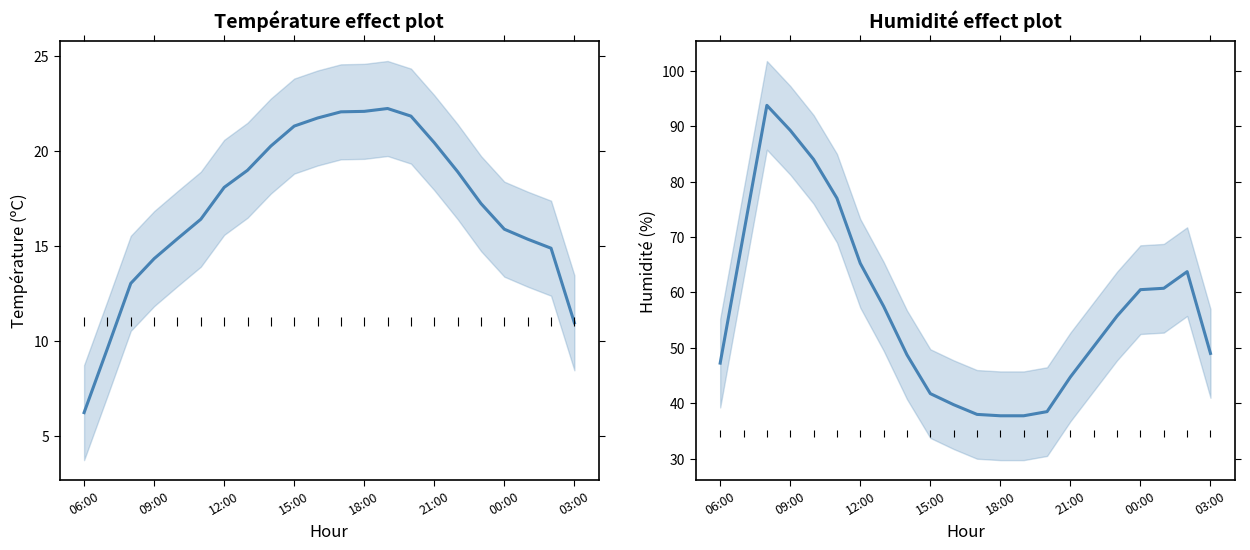

Where is the first local maximum for Température (ºC)?

13